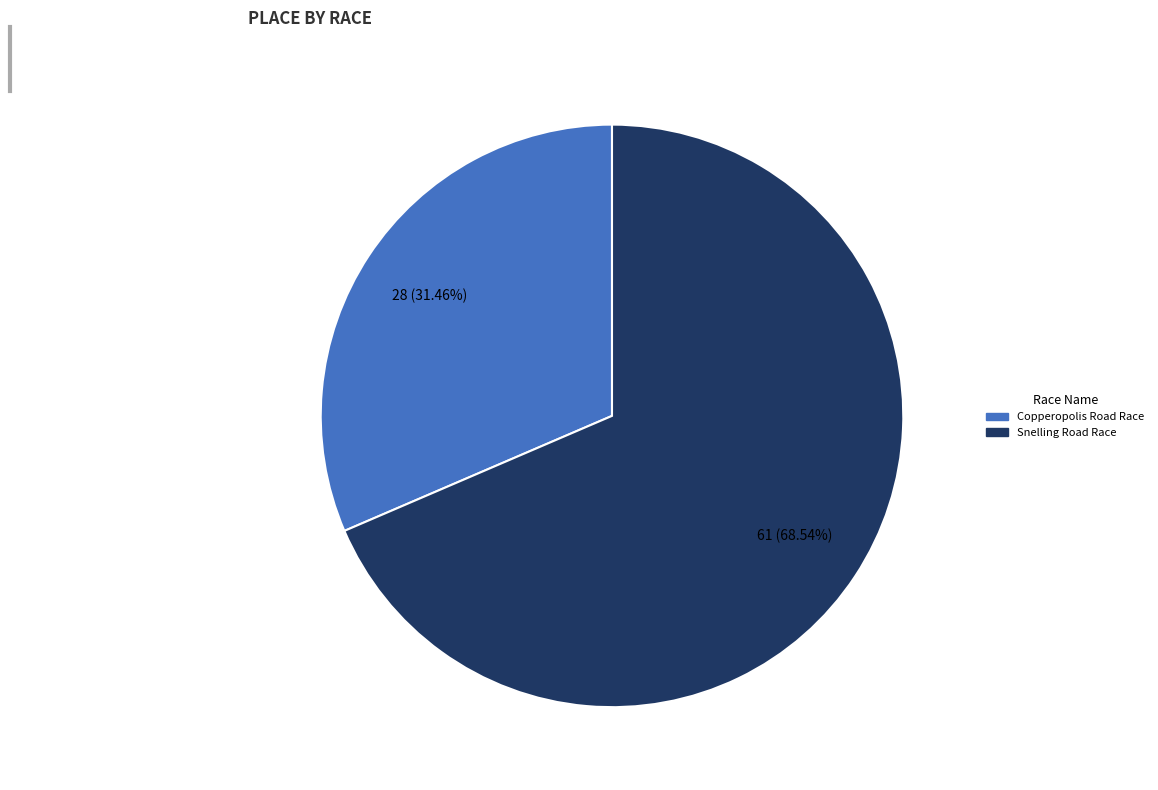

To the nearest percent, what is the difference between the Copperopolis Road Race and Snelling Road Race slice percentages?

37%